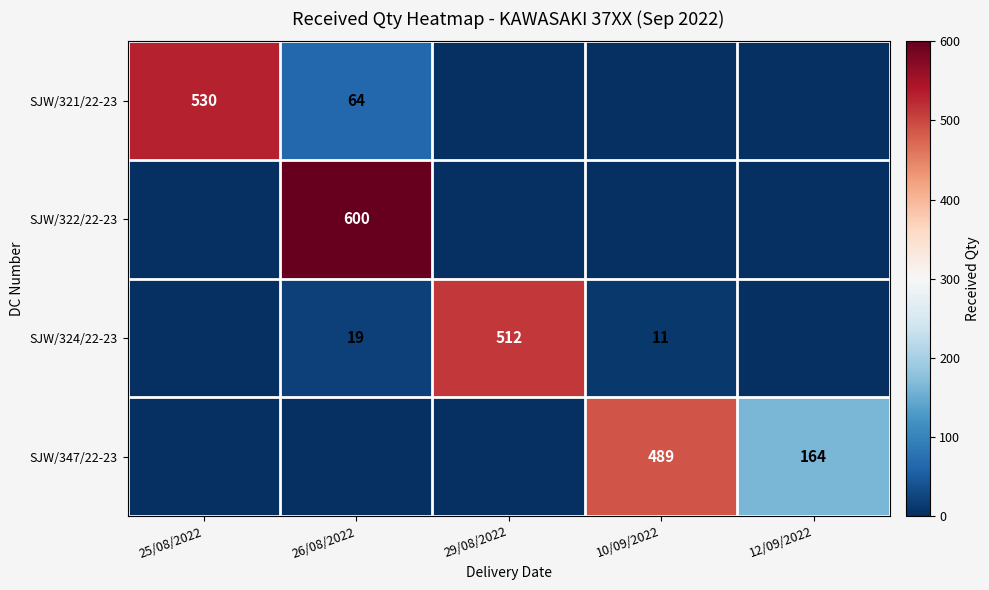

Which has a higher value, 25/08/2022 or 12/09/2022?

25/08/2022